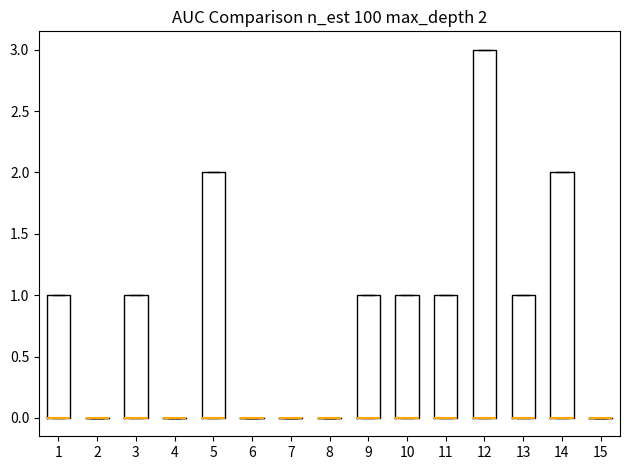

Which box is the tallest, from its lower edge to its upper edge?

12